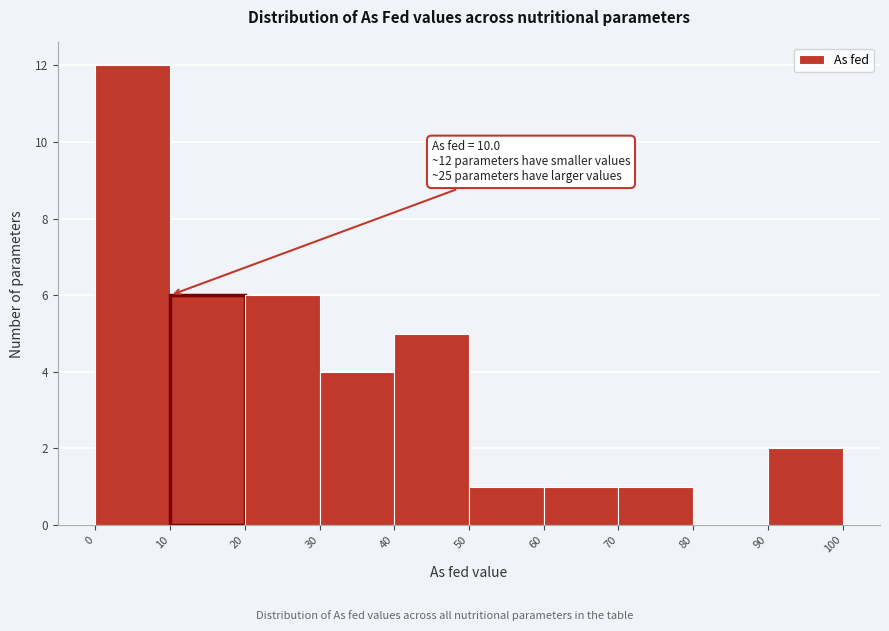

Which range on the x-axis has the tallest bar?

0 to 10